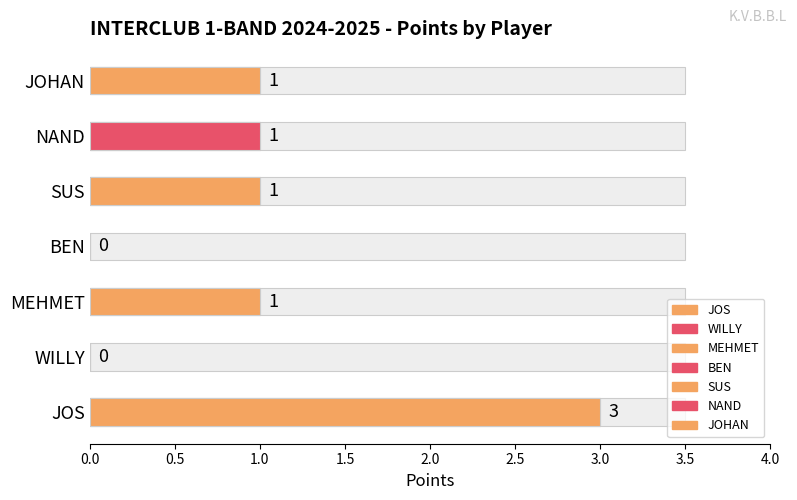

List the labels in order of value, largest first.

JOS, MEHMET, SUS, NAND, JOHAN, WILLY, BEN